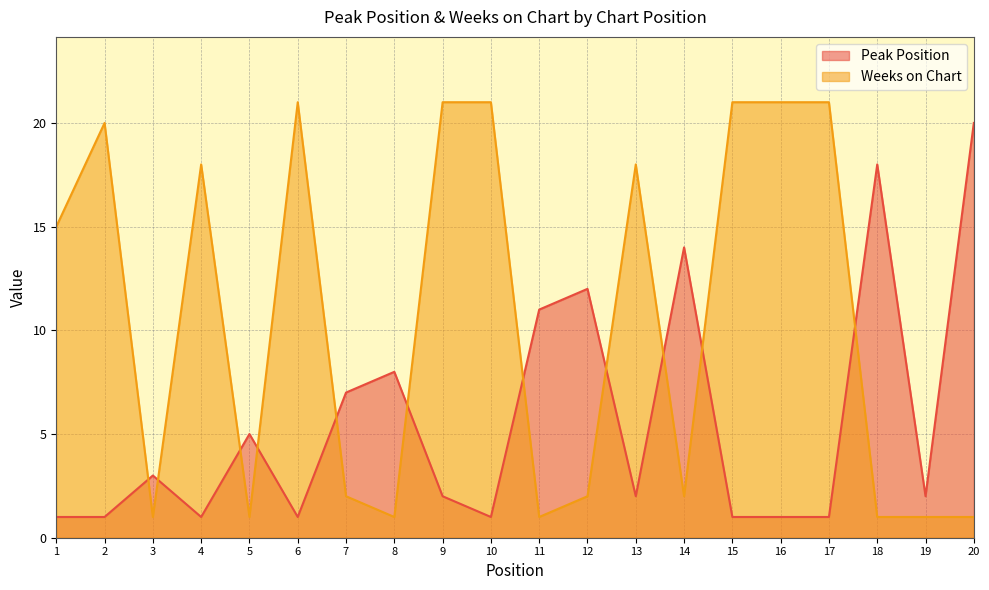

Rank the series by their maximum value, from highest to lowest.

Weeks on Chart, Peak Position